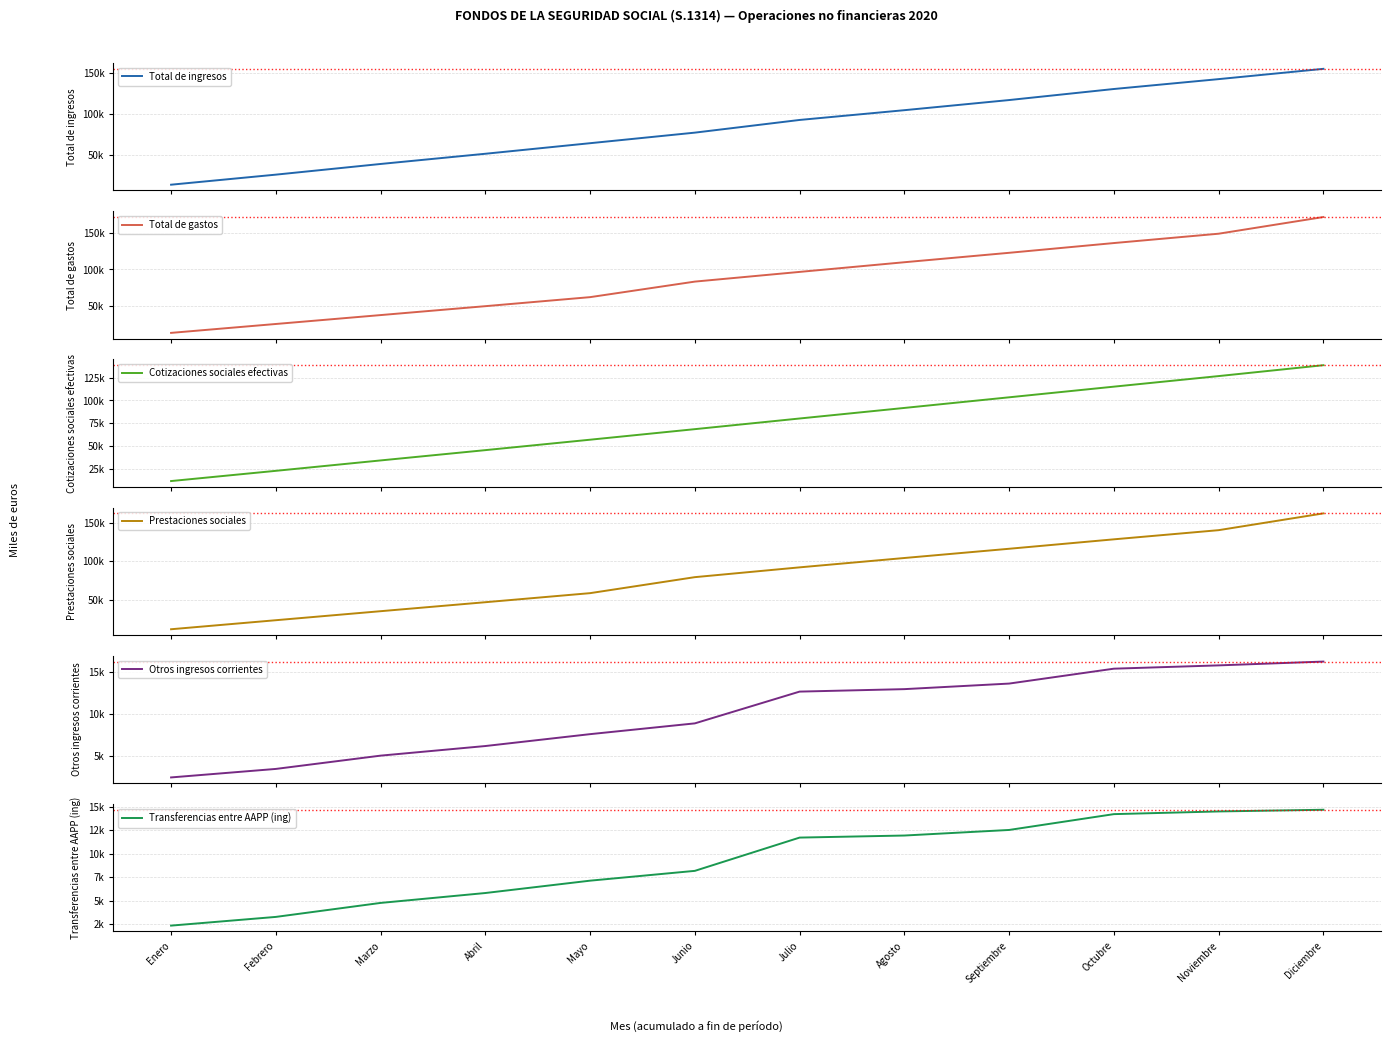

What is the sum of all Total de ingresos values?

1015782